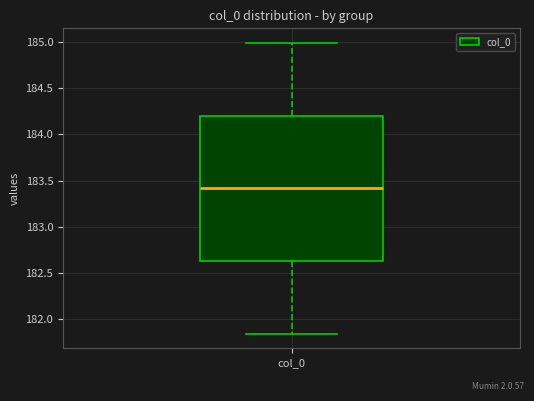

Read this box plot against the y-axis: the position of the median line, the range covered by the box, and the ends of both whiskers. The values are not printed on the chart, so give them approximately, as read against the axis.

median 183.40, box 182.65 to 184.20, whiskers 181.85 to 185.00